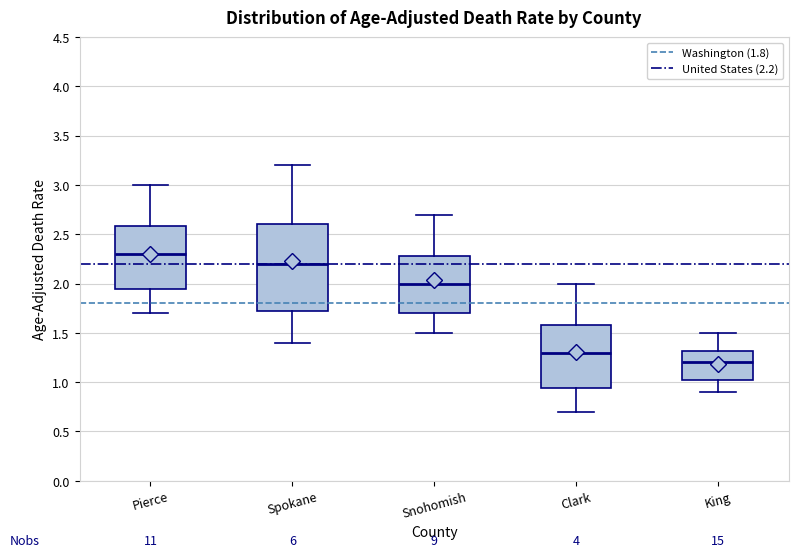

Where is the lower edge of the box for Pierce on the y-axis? The values are not printed on the chart, so give them approximately, as read against the axis.

1.95